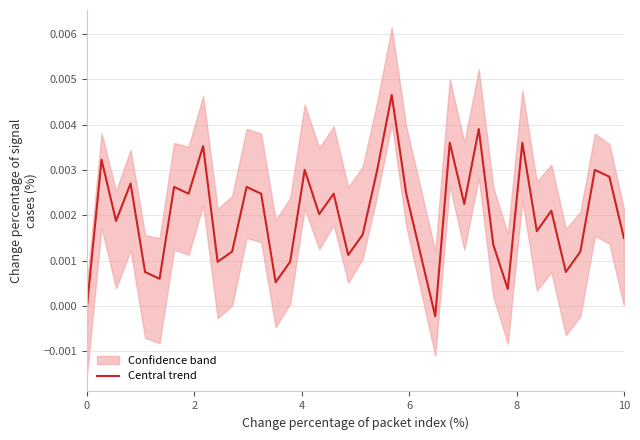

True or false: Central trend has a value of -0.0 at 0.

True